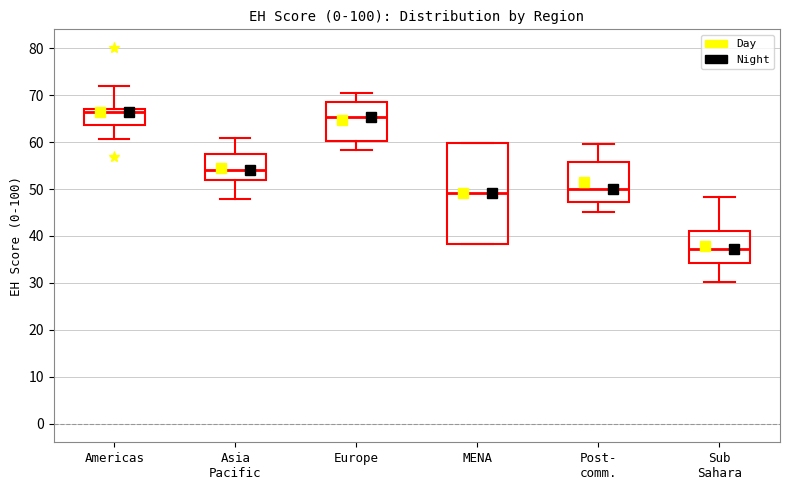

Reading left to right, transcribe this box plot: for each box, give where its median line is, the range the box spans, and where its two whiskers end, as read against the y-axis. The values are not printed on the chart, so give them approximately, as read against the axis.

Americas: median 66, box 64 to 67, whiskers 61 to 72
Asia Pacific: median 54, box 52 to 58, whiskers 48 to 61
Europe: median 65, box 60 to 69, whiskers 58 to 70
MENA: median 49, box 38 to 60, whiskers 38 to 60
Post- comm.: median 50, box 47 to 56, whiskers 45 to 60
Sub Sahara: median 37, box 34 to 41, whiskers 30 to 48